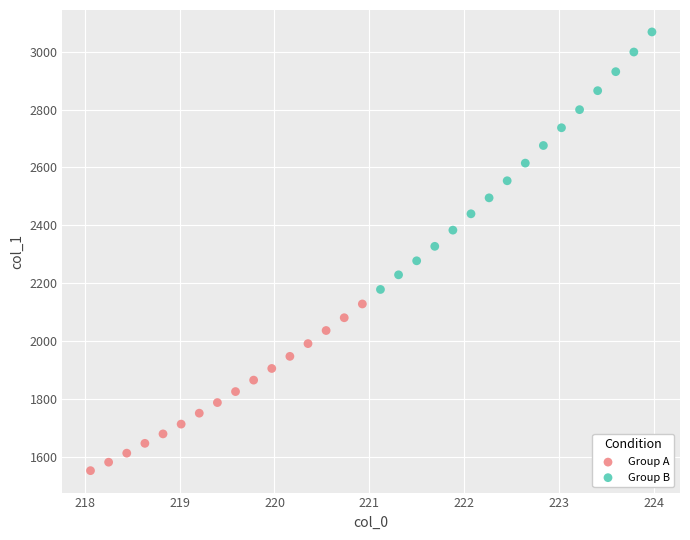

What are all the series names shown in the legend?

Group A, Group B